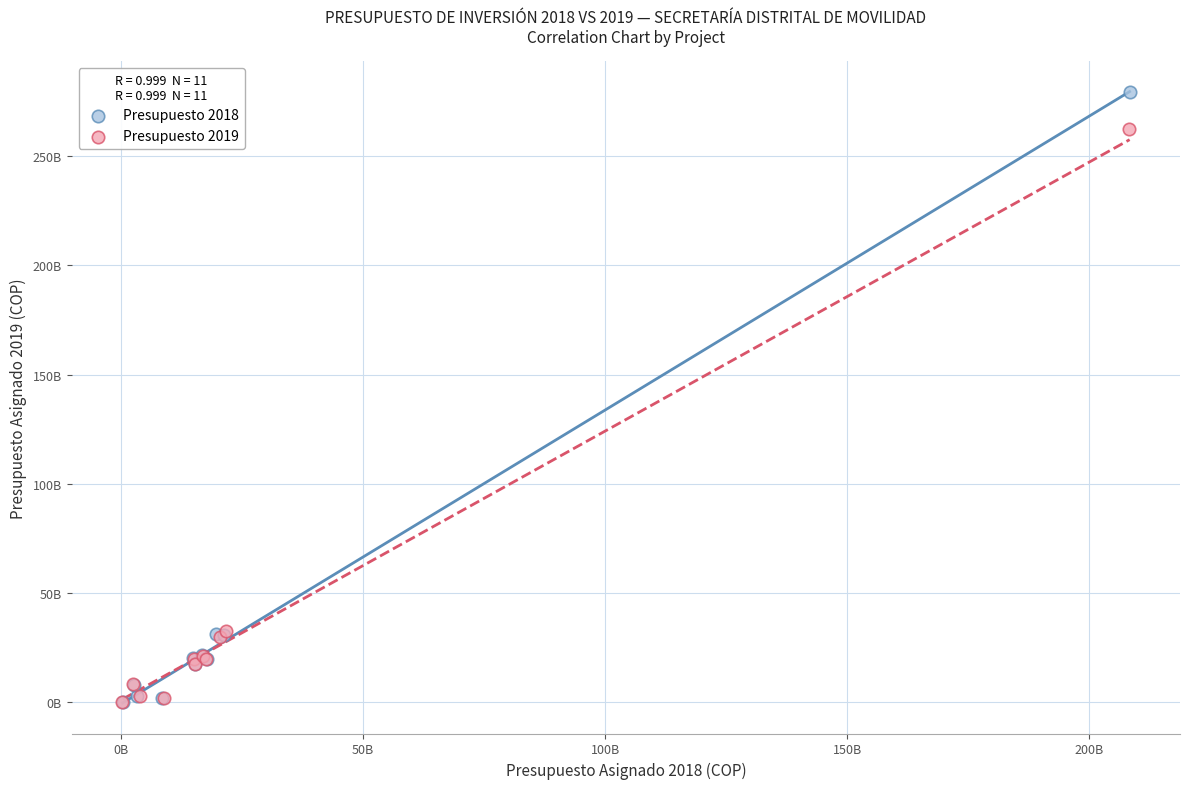

What are all the series names shown in the legend?

Presupuesto 2018, Presupuesto 2019